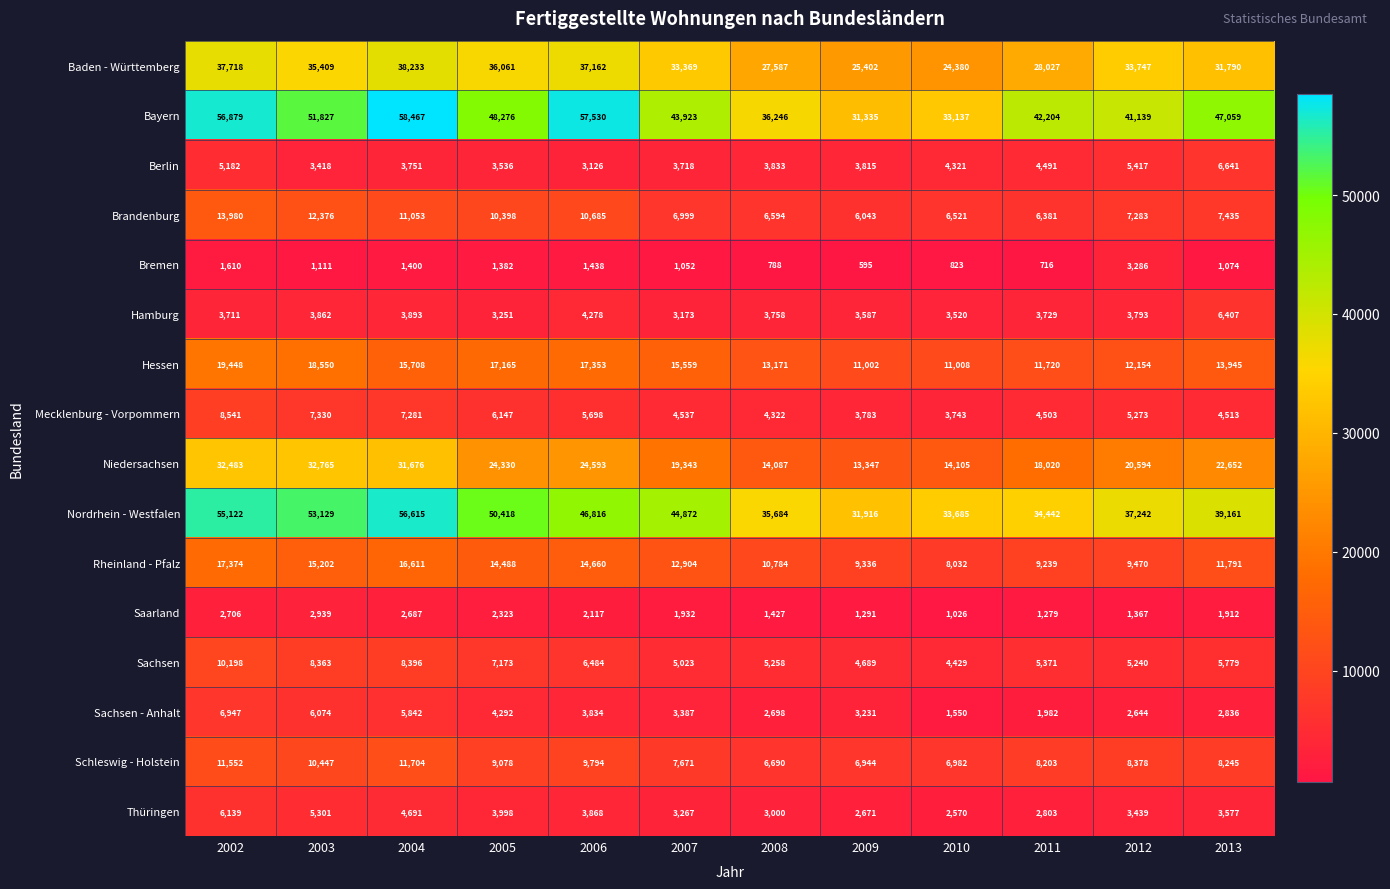

Which series has the largest total across all categories?

Bayern